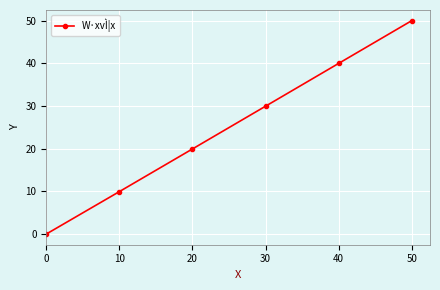

How many lines are shown in the chart?

1